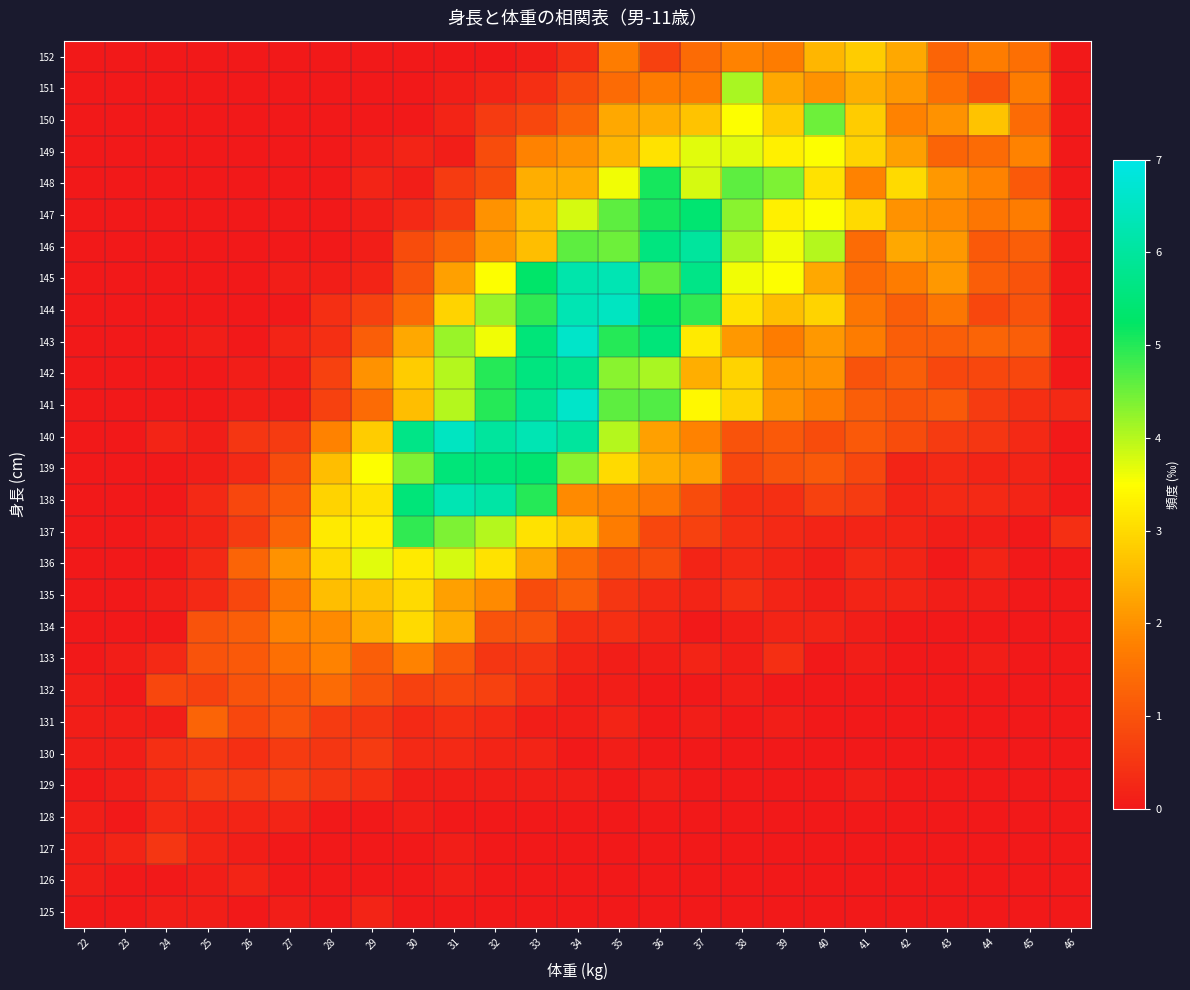

What is the difference between the highest and lowest values at 24?

0.8